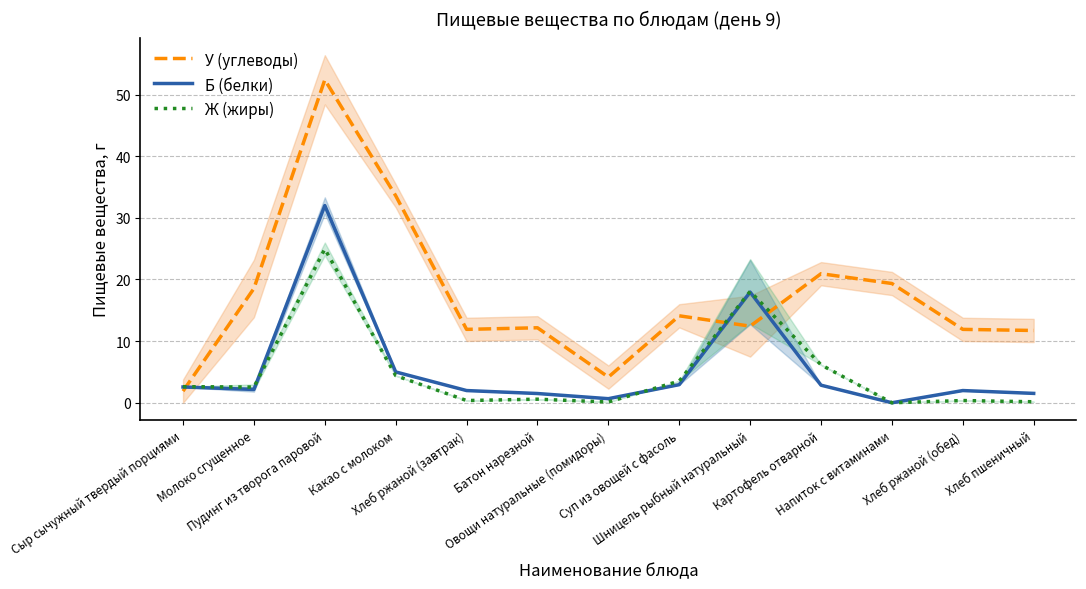

The value of Б (белки) at Напиток с витаминами is -12.9. True or false?

False